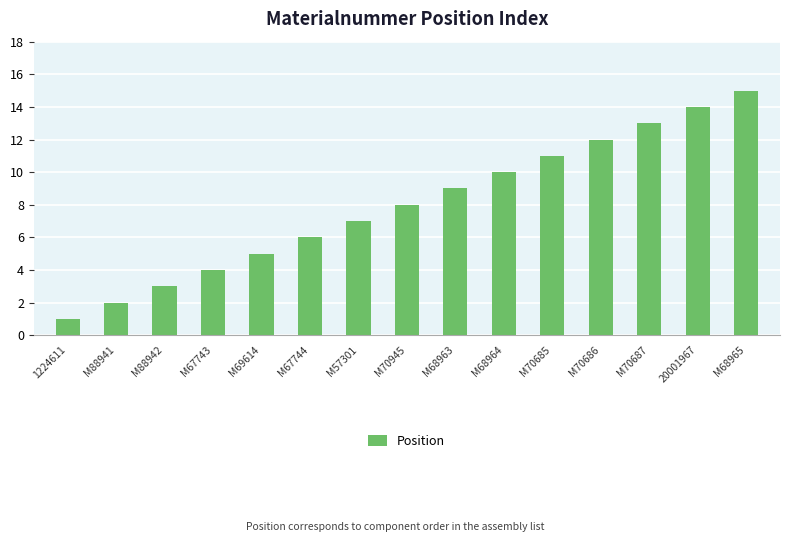

What is the smallest value displayed?

1